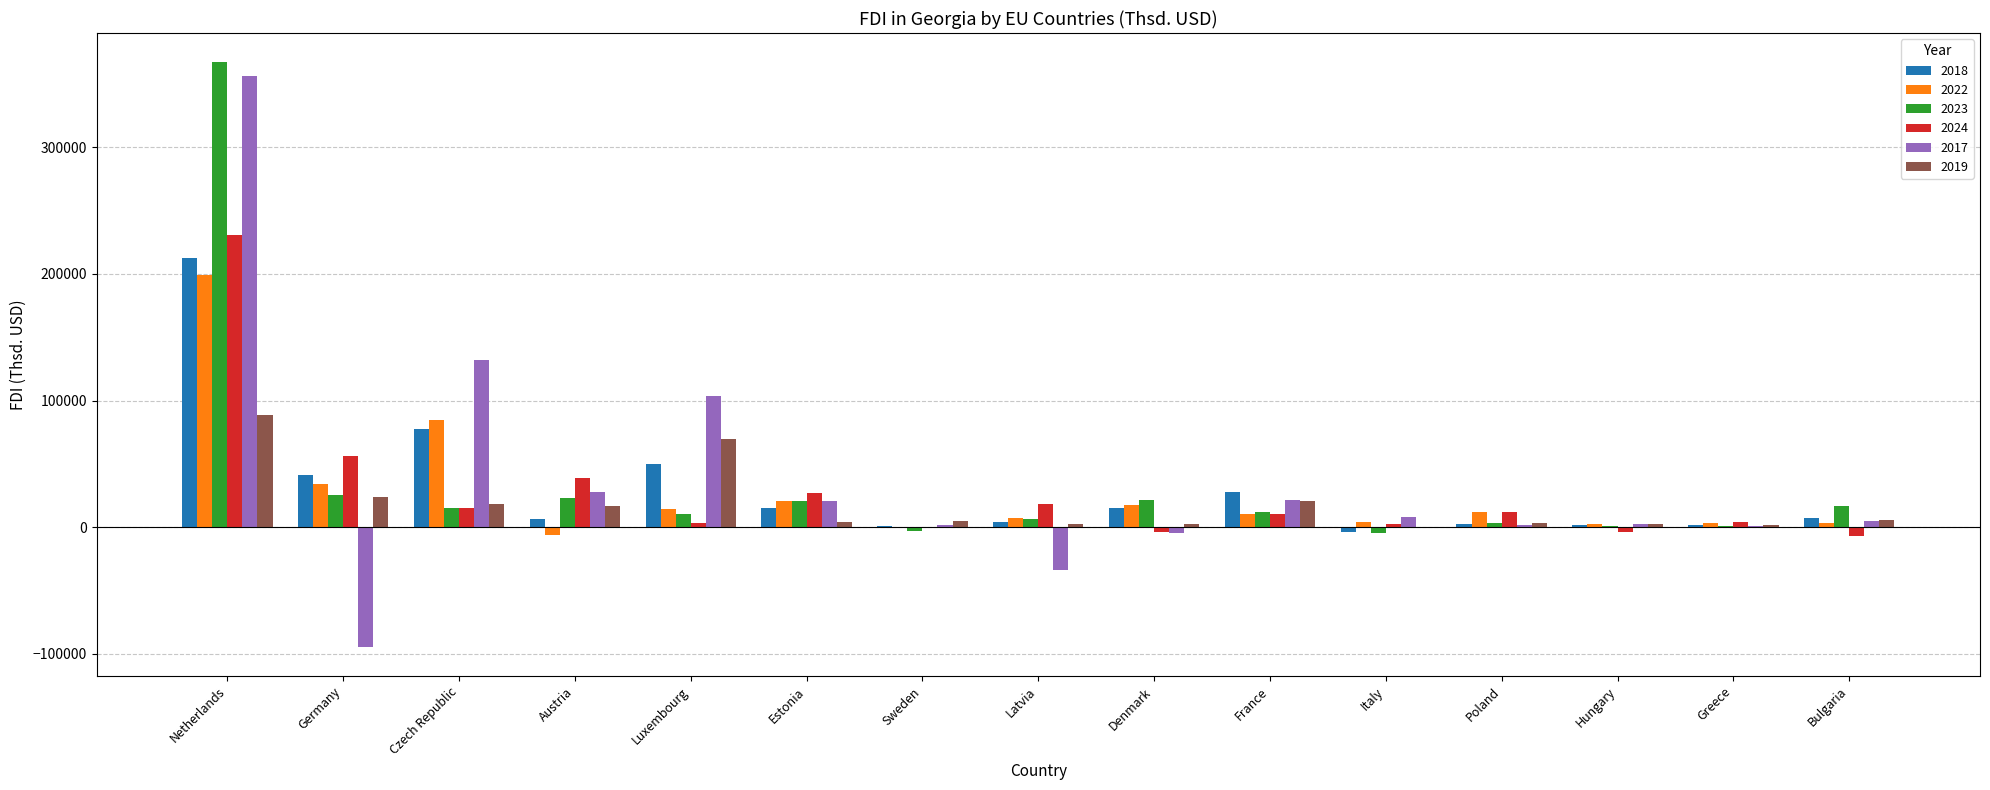

At which label does 2023 first exceed 12348?

Netherlands